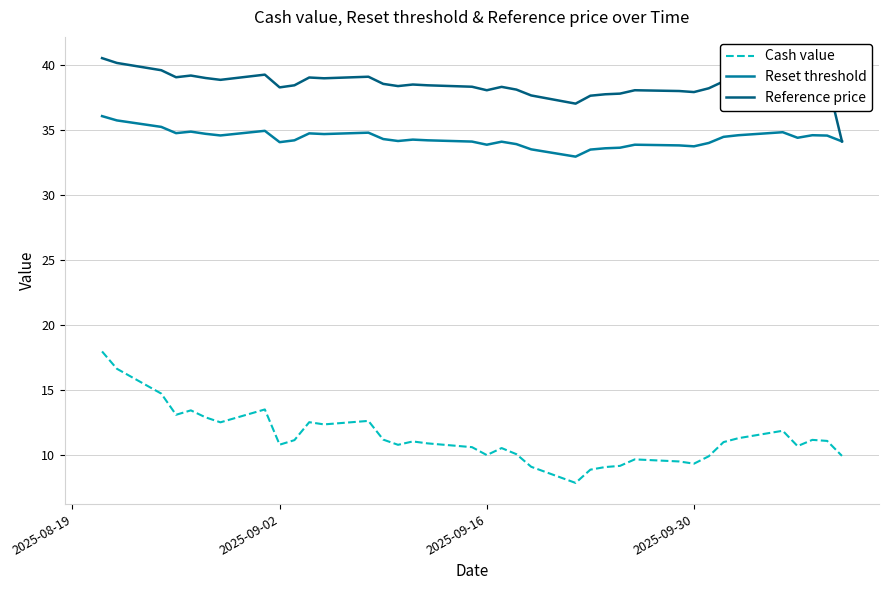

True or false: Reference price and Cash value cross at least once.

False